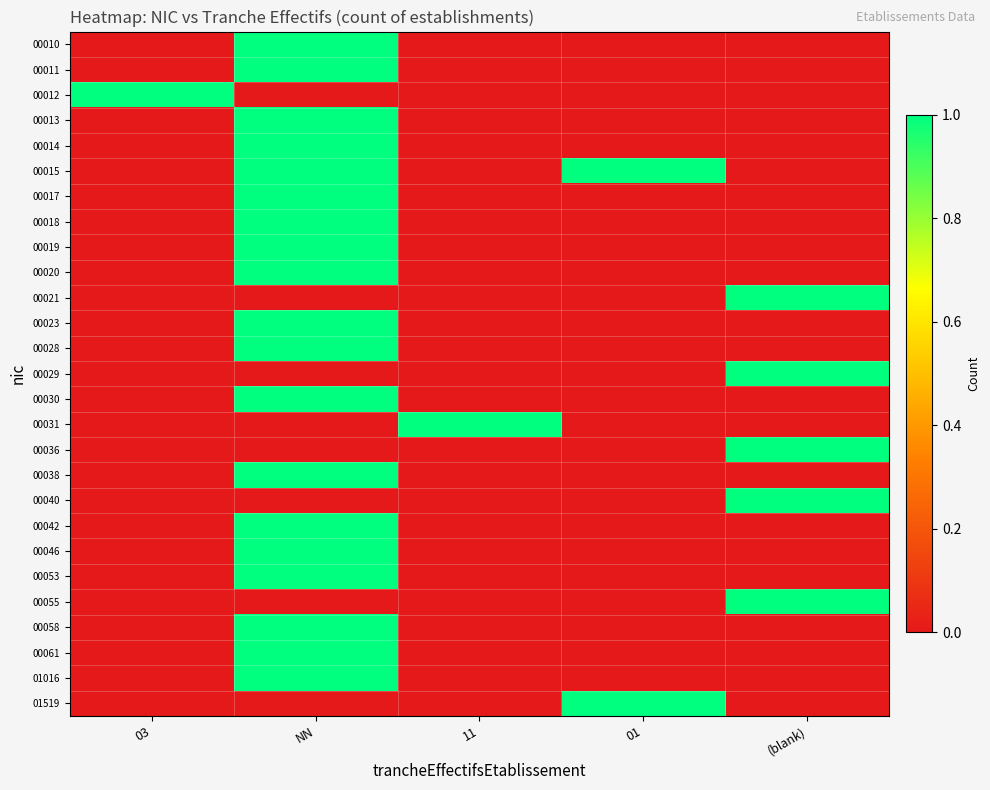

How many categories are shown in the chart?

5